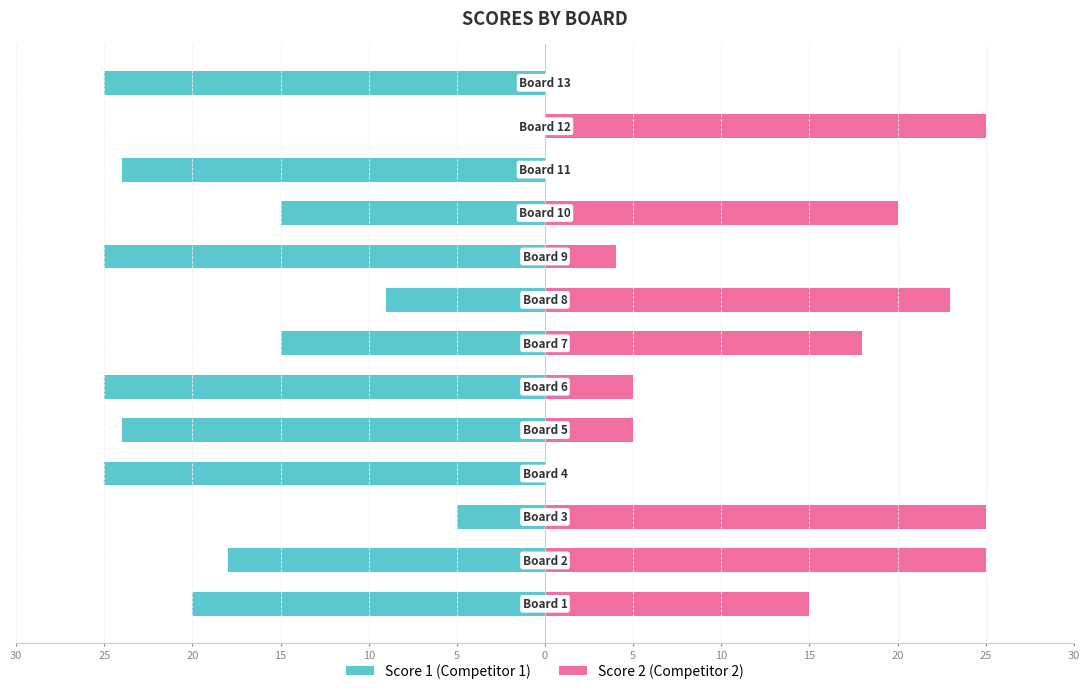

What is the lowest value of the Score 1 series?

-25